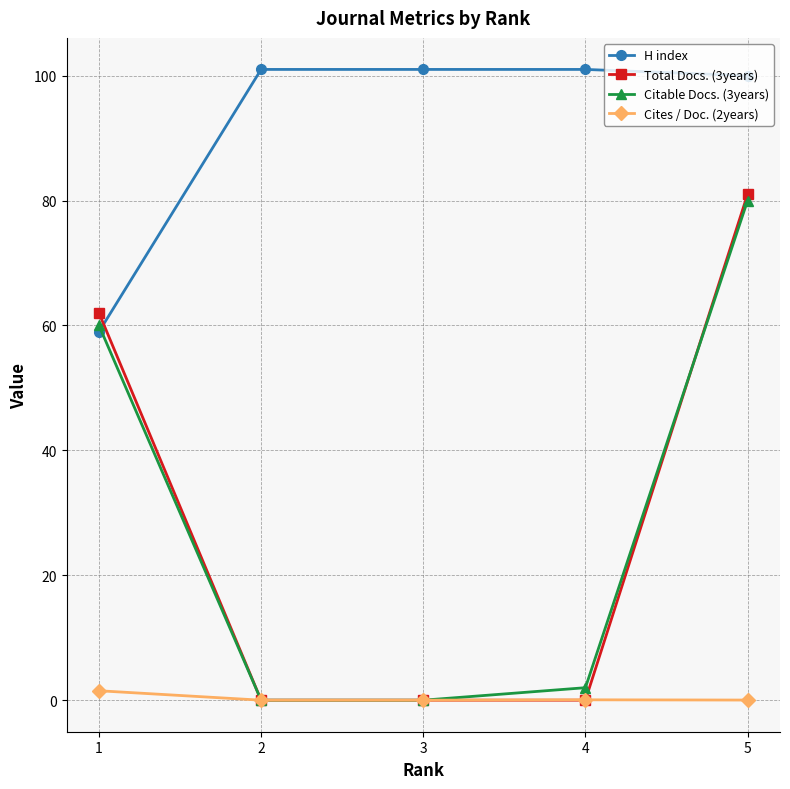

True or false: Citable Docs. (3years) has more than 1 points higher than both neighbors.

False